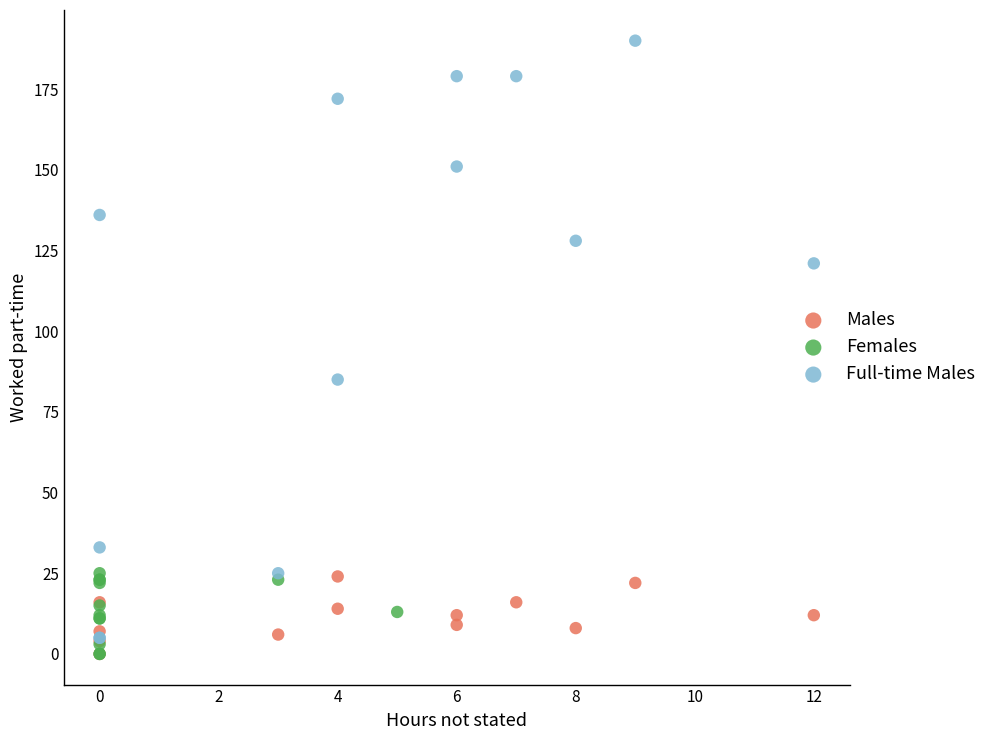

Which series has the widest spread of Y values?

Full-time Males